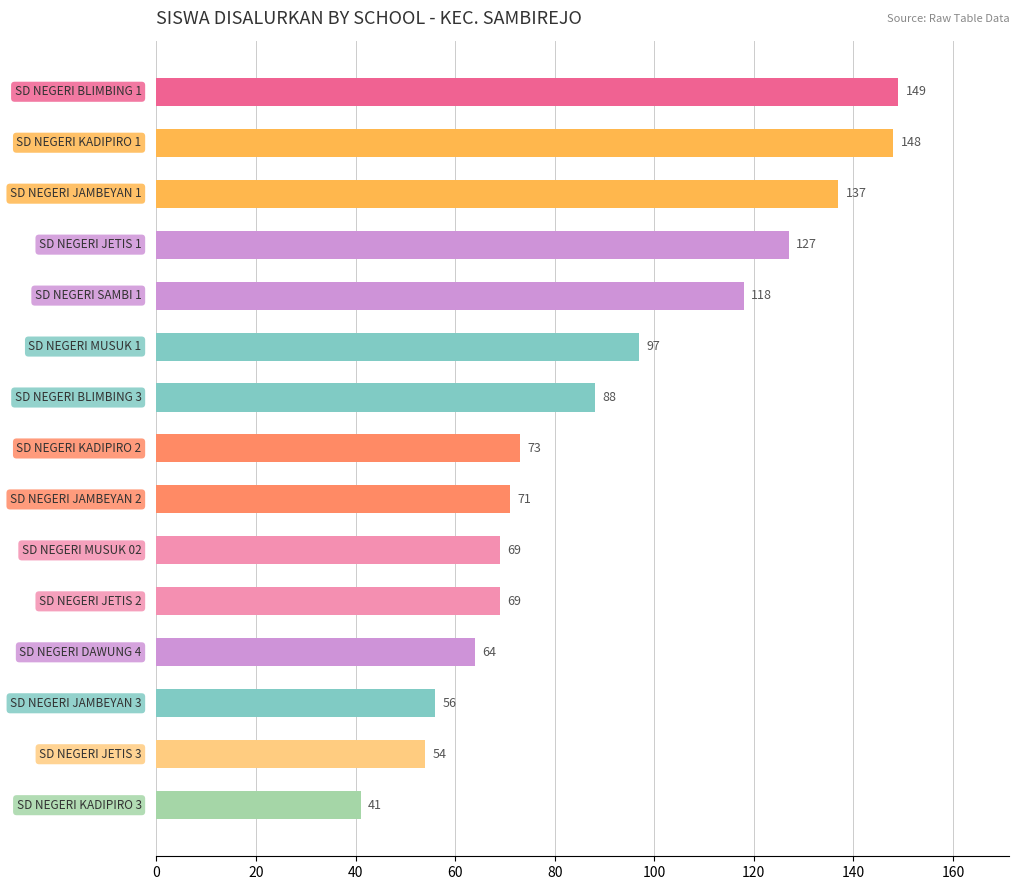

What is the average value?

91